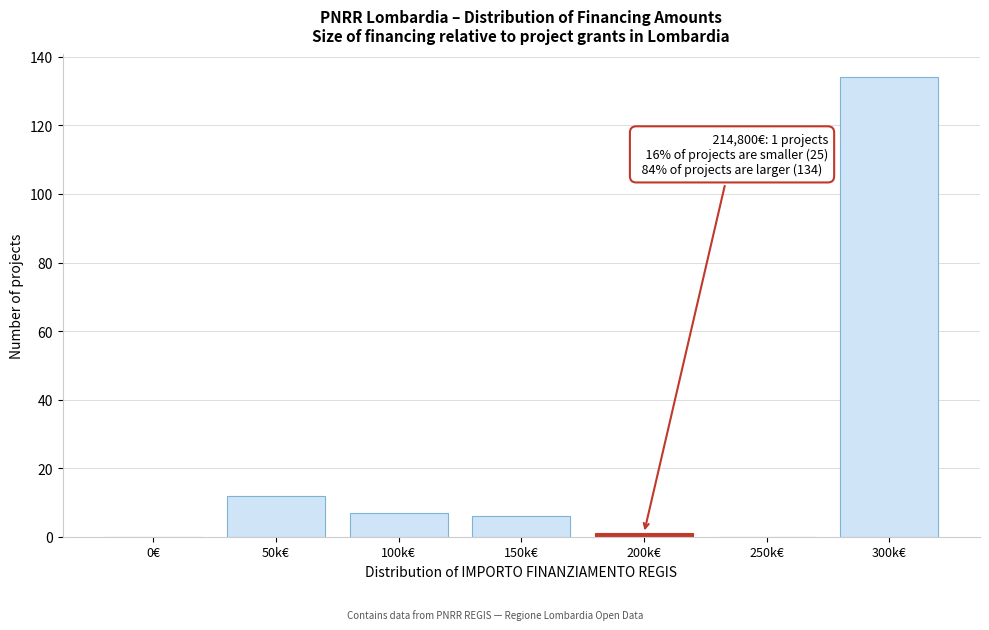

Reading left to right, list all the values displayed in this chart.

0€=0	50k€=12	100k€=7	150k€=6	200k€=1	250k€=0	300k€=134